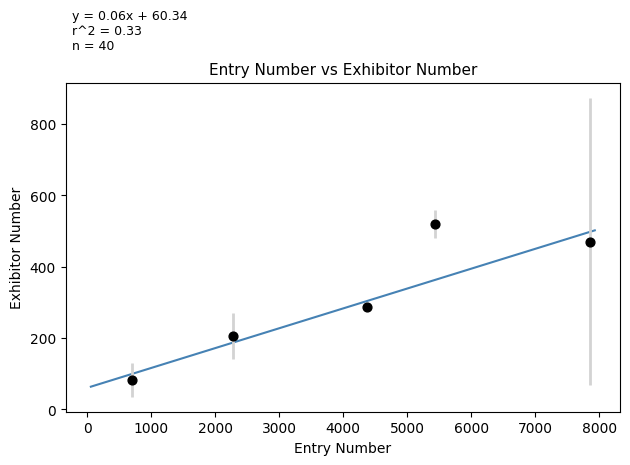

What is the average X value?

4128.5